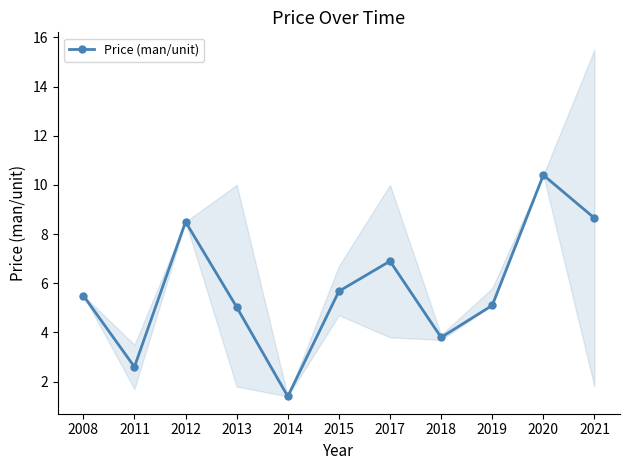

Which has a higher value, 2017 or 2019?

2017